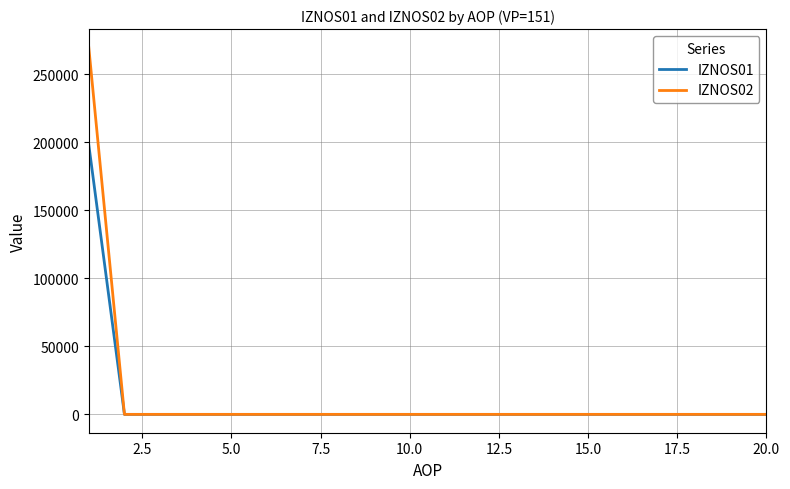

Is this an area chart (filled region under the line)?

No